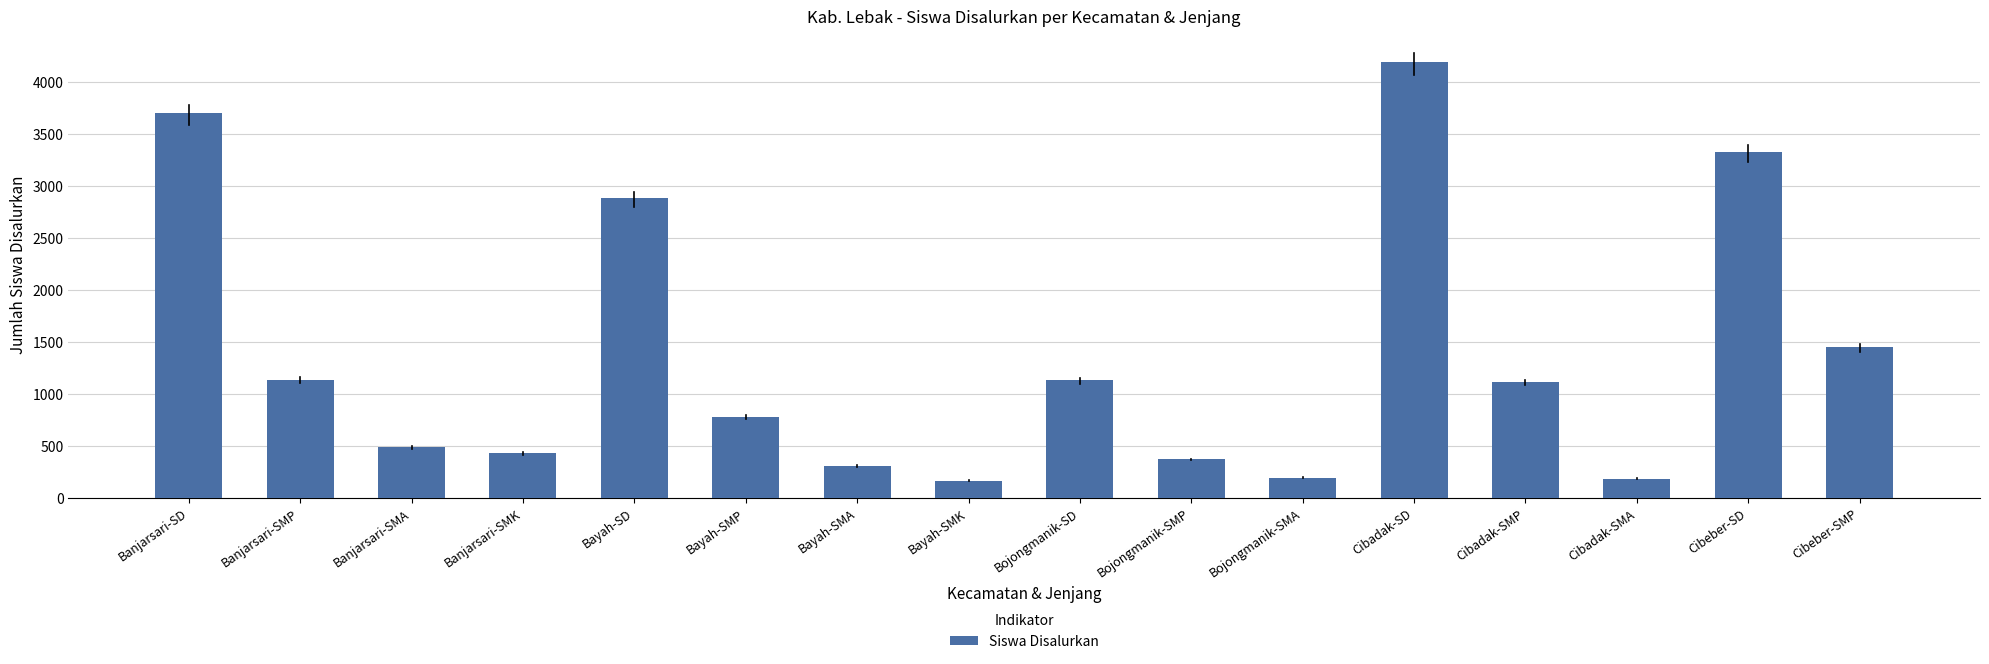

What is the sum of the values at Cibeber-SD and Cibadak-SMA?

3506